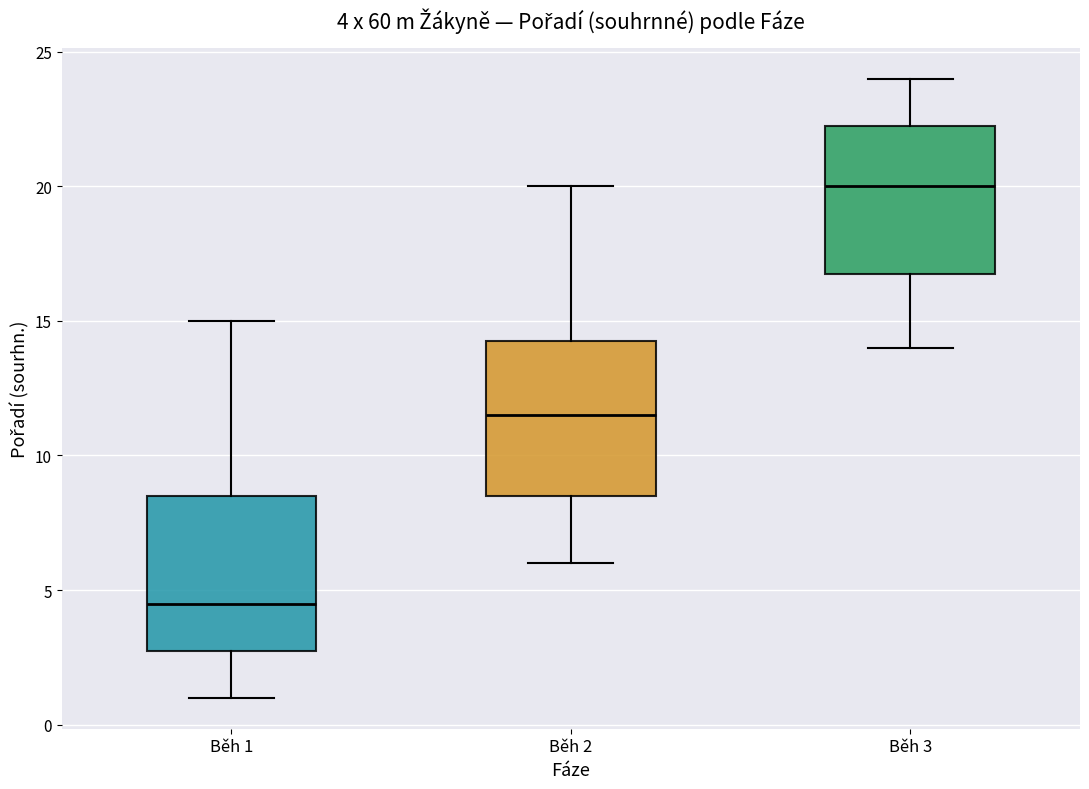

Which box's median line is the lowest?

Běh 1